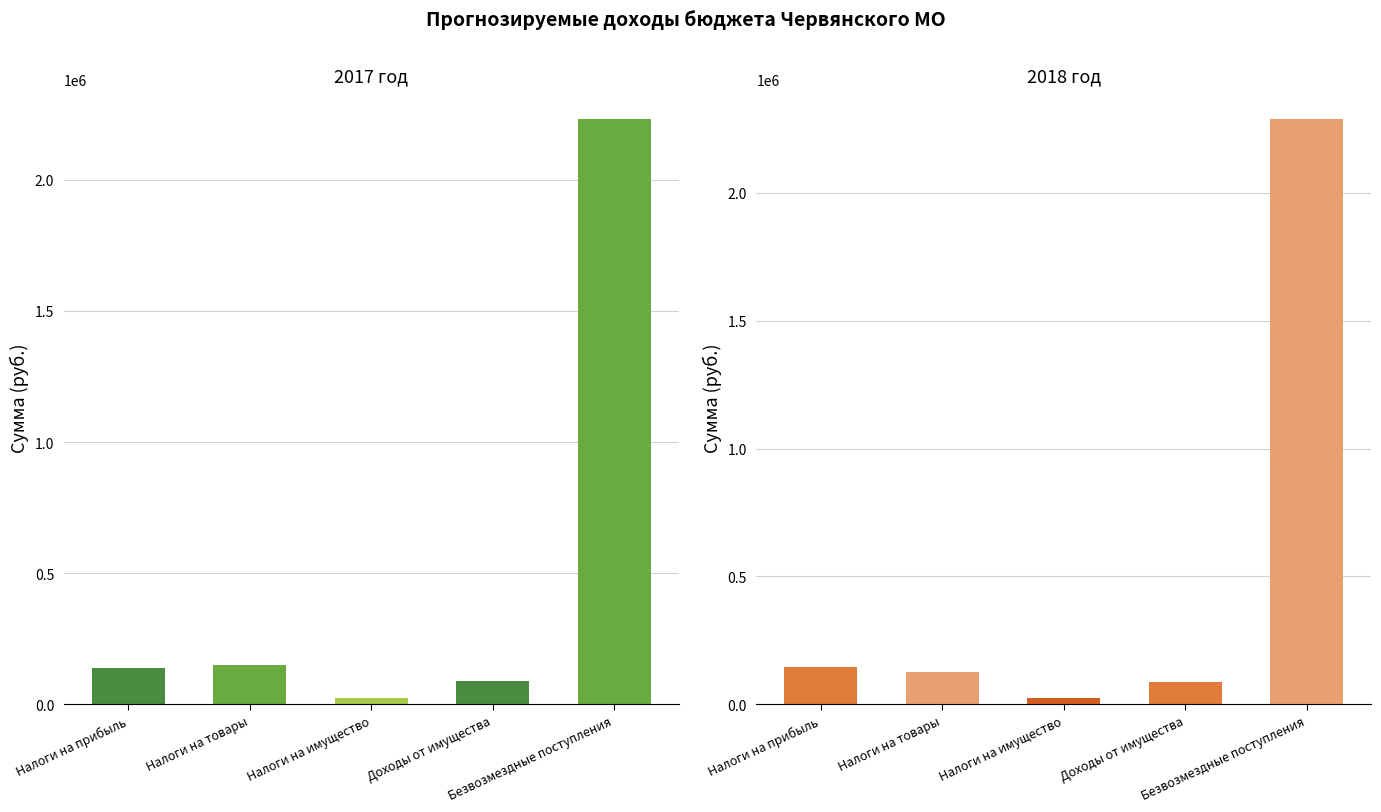

Which series changed the most between Налоги на товары and Доходы от имущества?

2017 год